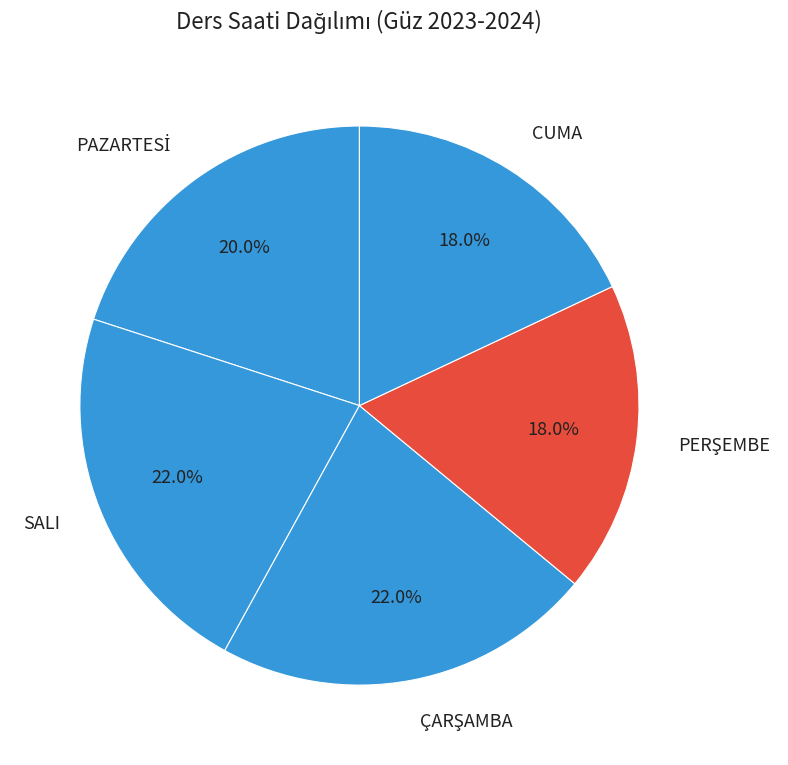

Count the number of slices in the pie.

5